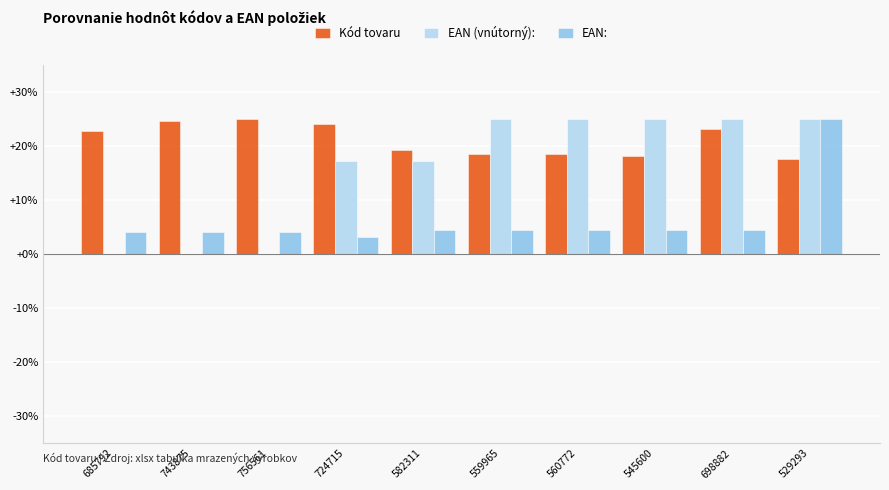

What is the maximum value shown in the chart?

25.0